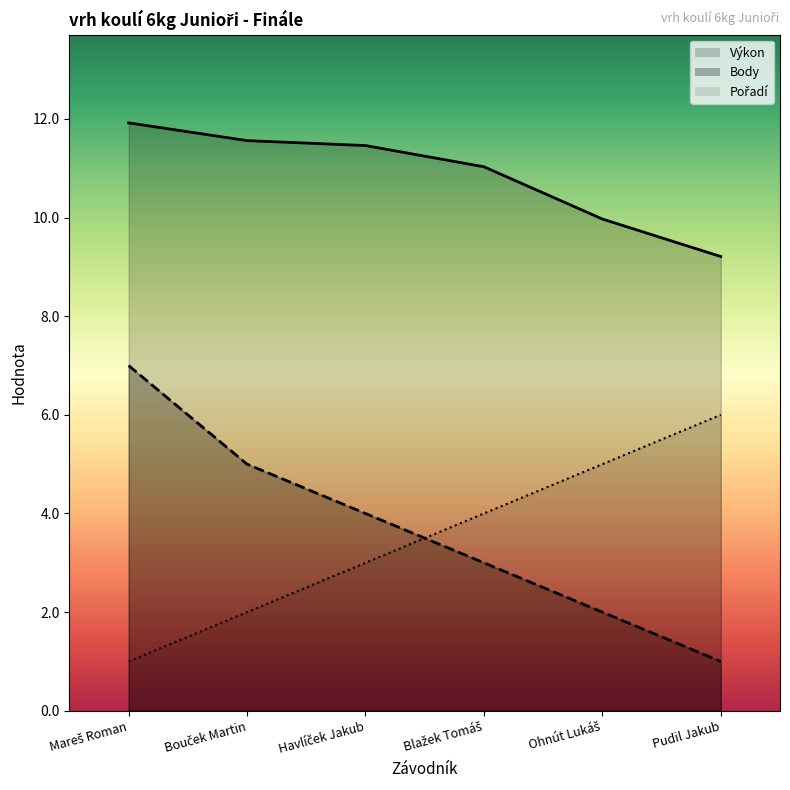

What position from the right is Ohnút Lukáš?

2